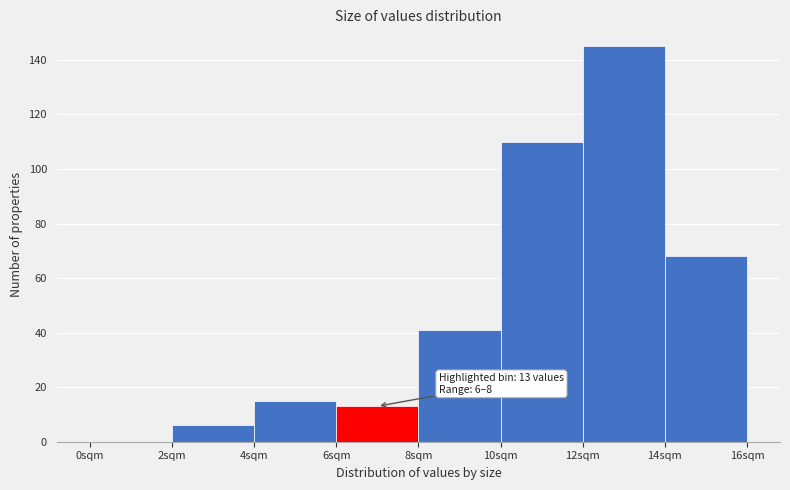

Which range on the x-axis has the tallest bar?

12 to 14